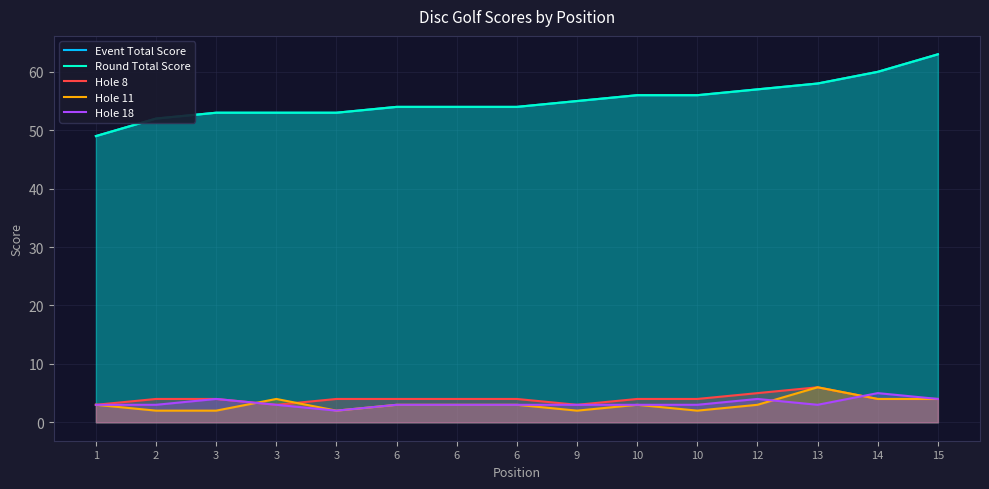

Which category has the lowest value across all series?

2